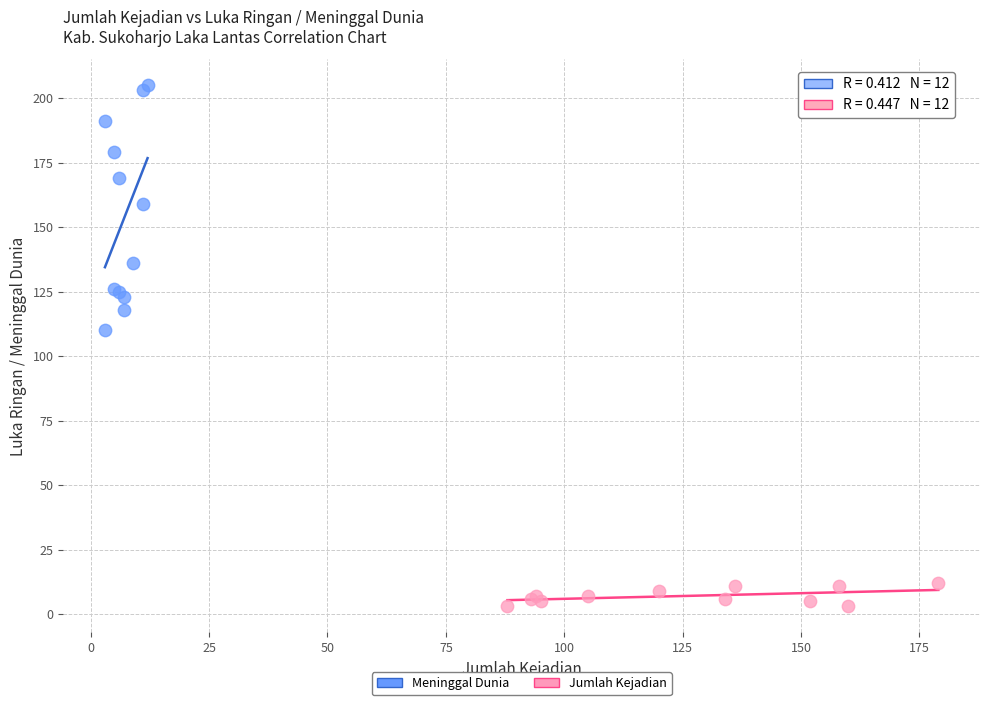

What are all the series names shown in the legend?

Meninggal Dunia, Jumlah Kejadian